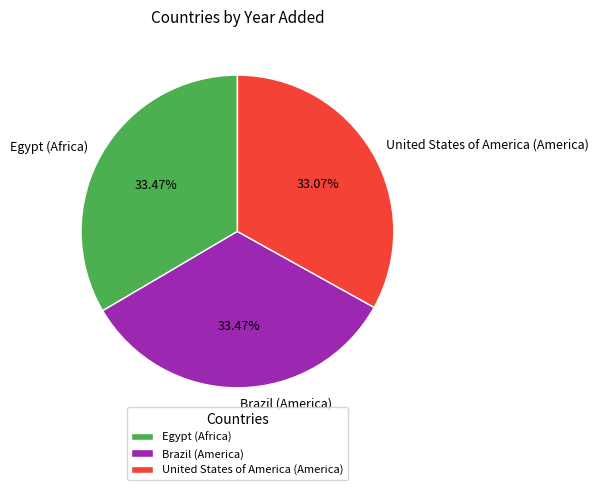

Does any single category account for the majority?

No